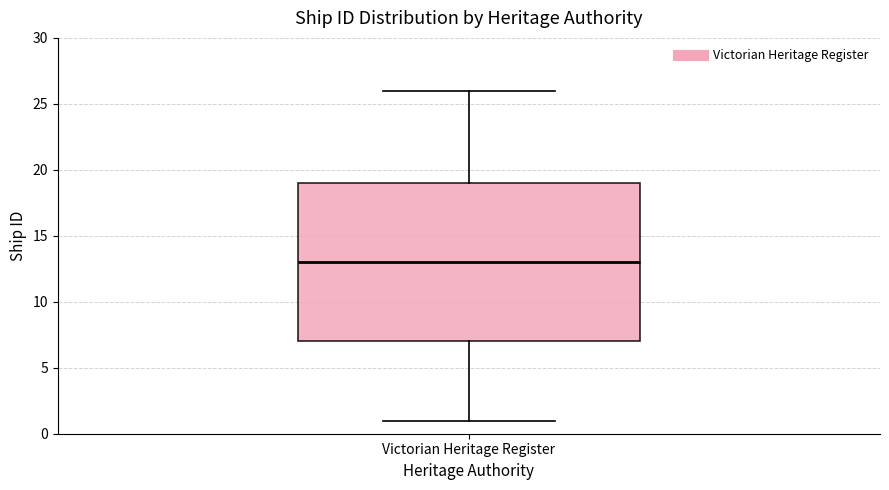

Transcribe this box plot: give where the median line is, the range the box spans, and where the two whiskers end, as read against the y-axis. The values are not printed on the chart, so give them approximately, as read against the axis.

median 13, box 7 to 19, whiskers 1 to 26